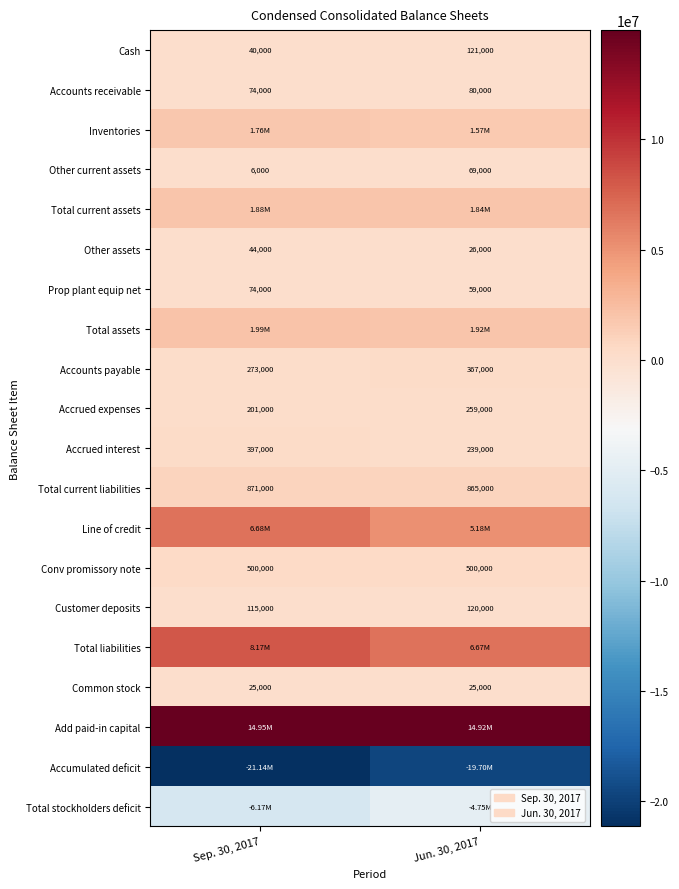

What is the sum of all Customer deposits values?

235000